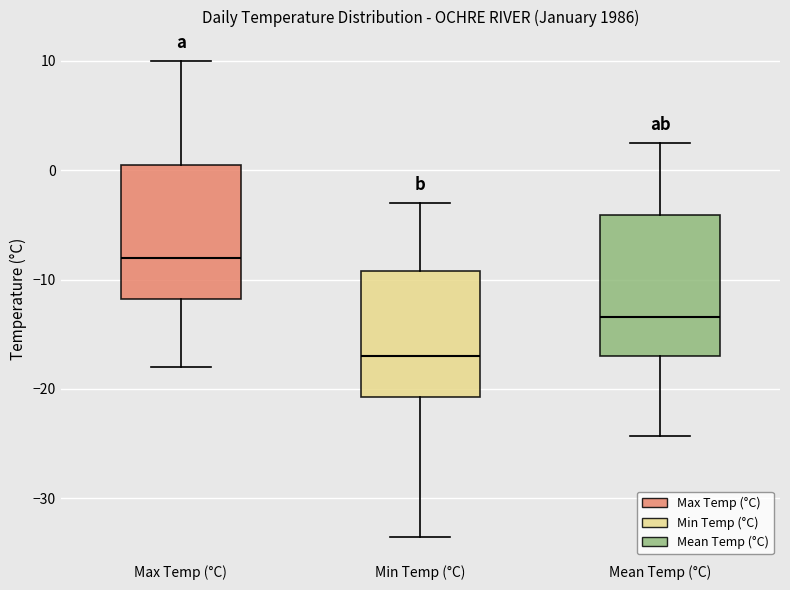

Which box's median line is the lowest?

Min Temp (°C)